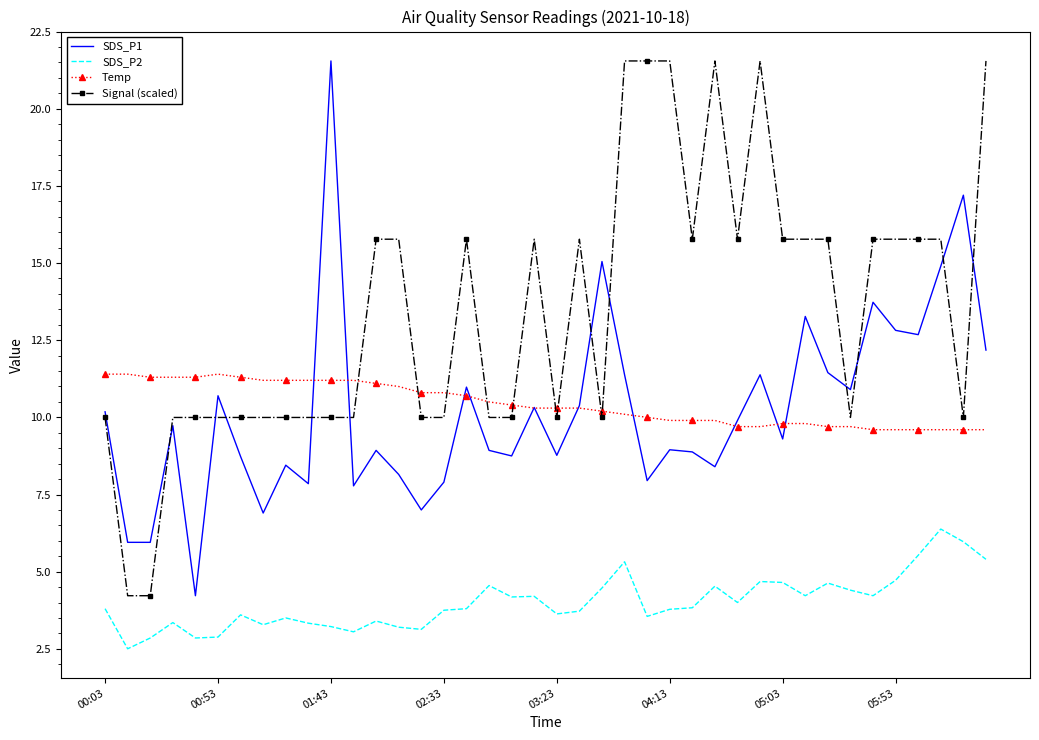

What is the smallest value displayed?

2.5